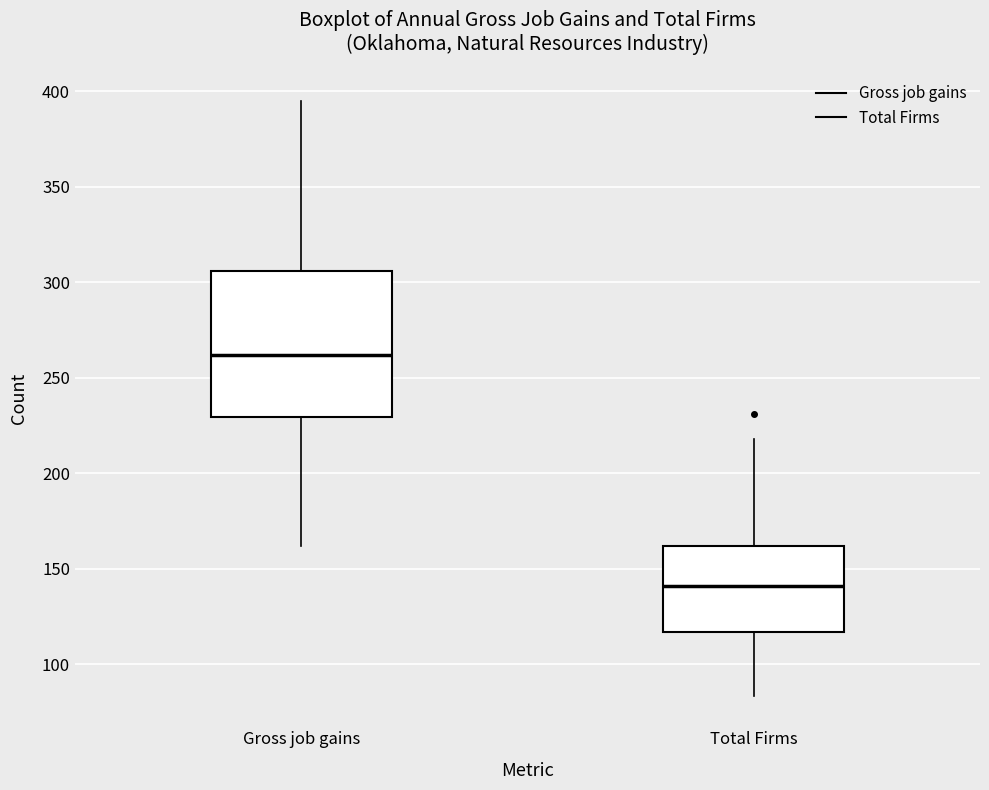

Reading left to right, read every box against the y-axis: the position of its median line, the range the box covers, and the ends of its whiskers. The values are not printed on the chart, so give them approximately, as read against the axis.

Gross job gains: median 260, box 230 to 305, whiskers 160 to 395
Total Firms: median 140, box 115 to 160, whiskers 85 to 220